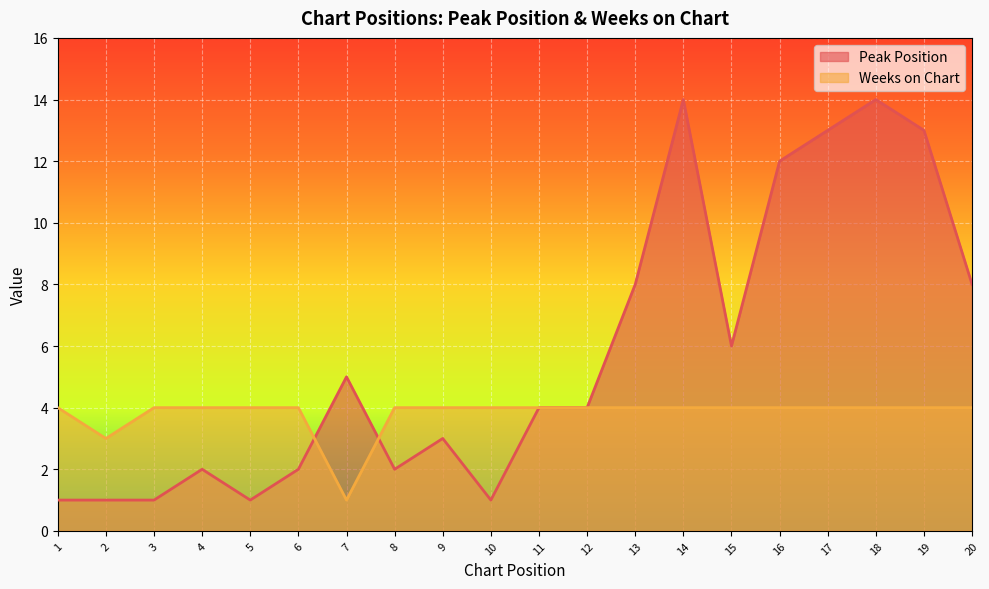

Rank the categories by Peak Position value from highest to lowest.

14, 18, 17, 19, 16, 13, 20, 15, 7, 11, 12, 9, 4, 6, 8, 1, 2, 3, 5, 10